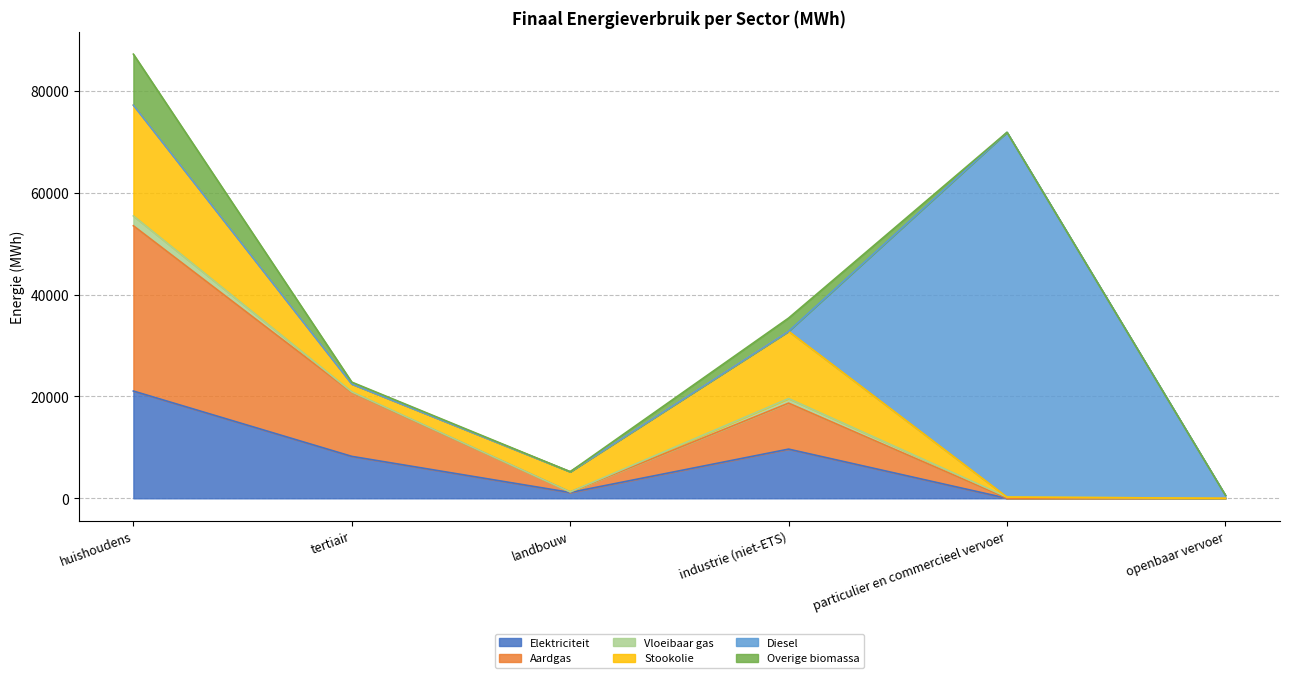

At which category is the sum across all series the highest?

huishoudens